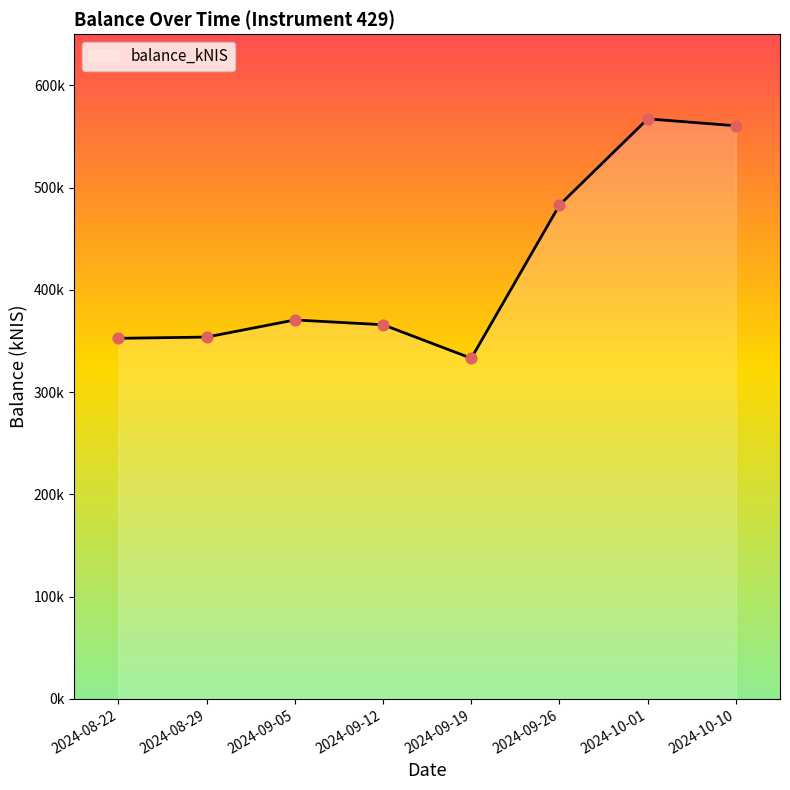

Between 2024-09-12 and 2024-08-29, which is larger?

2024-09-12